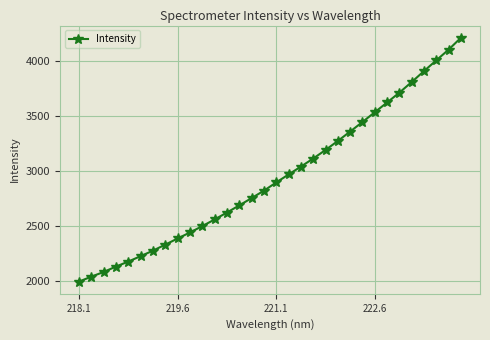

What is the greatest value displayed?

4209.2